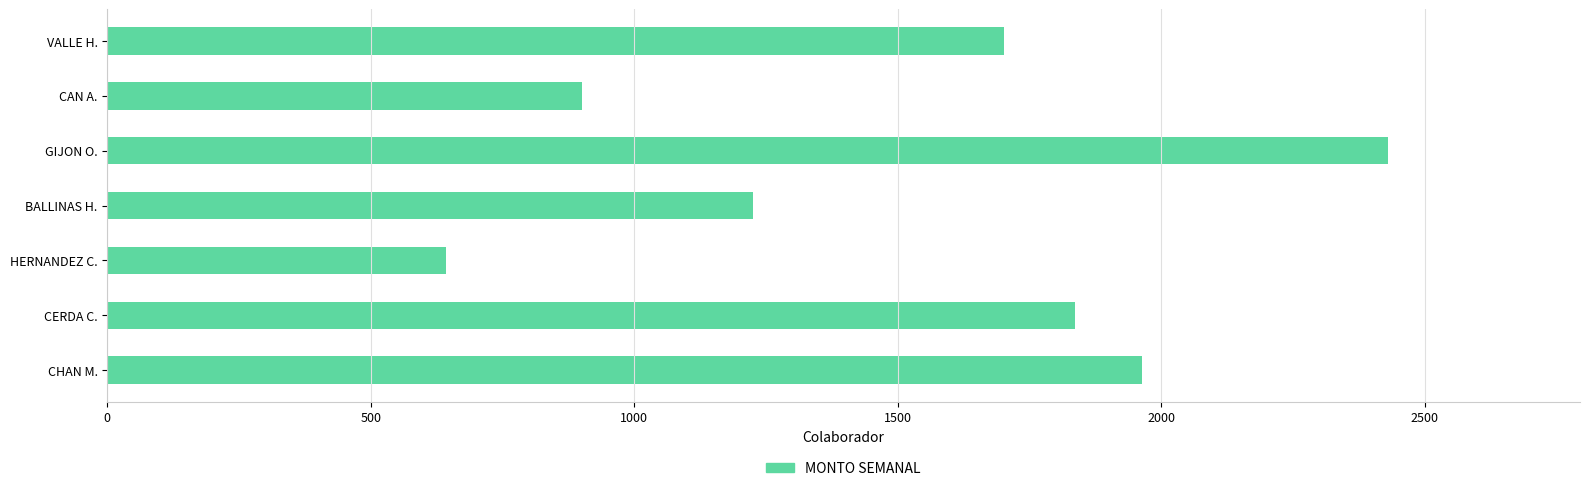

Which category has the lowest value across all series?

HERNANDEZ C.